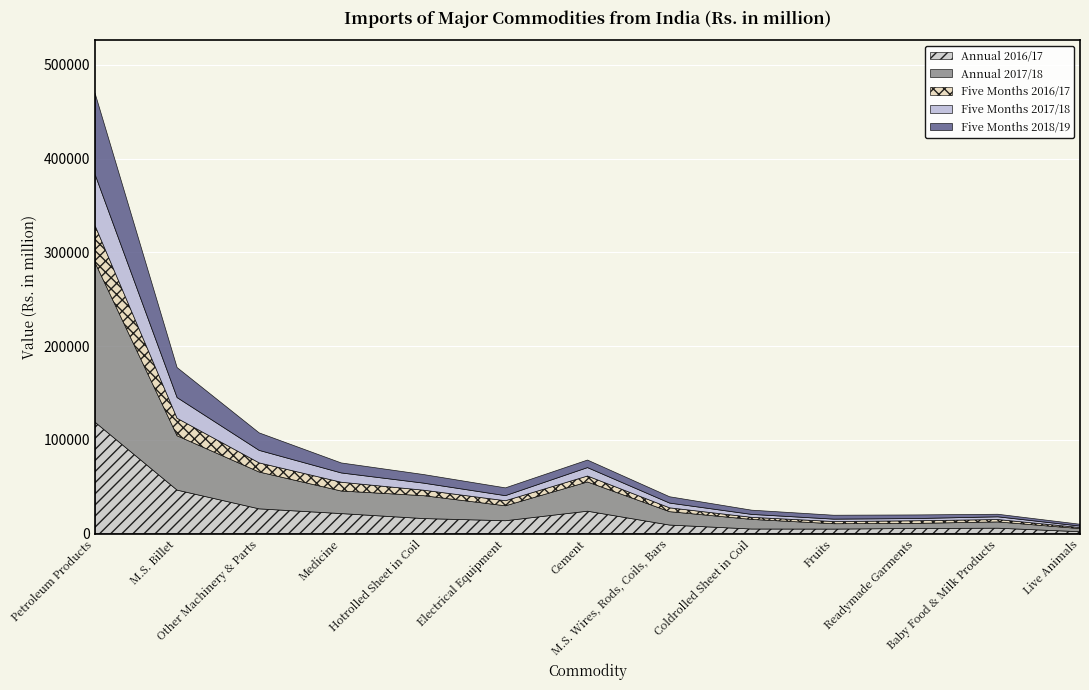

At which label does Five Months 2016/17 first exceed 5381?

Petroleum Products